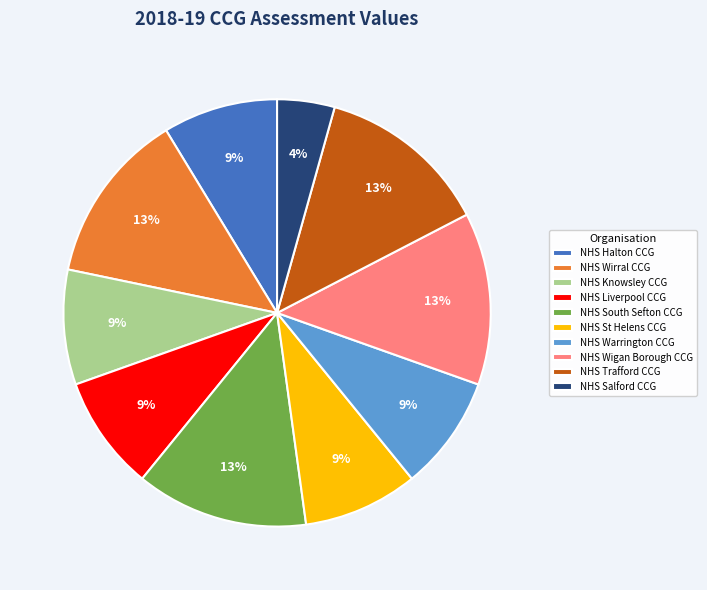

Combined, do NHS Warrington CCG and NHS Salford CCG account for over 50%?

No